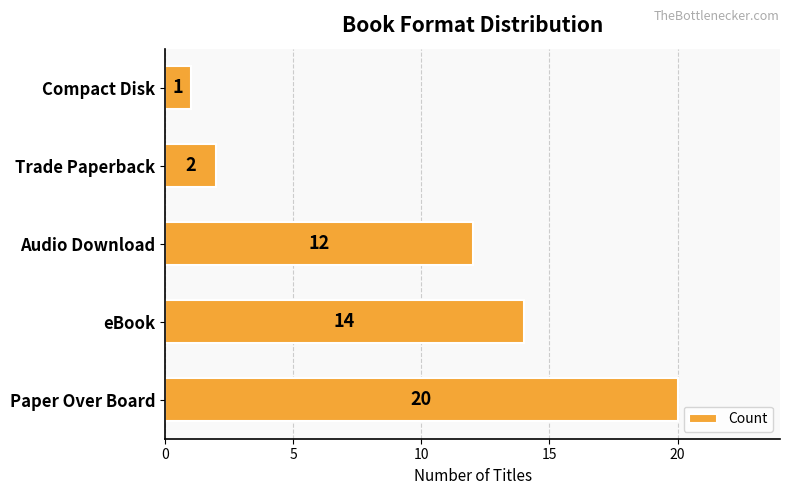

Are the bars grouped side by side (vs. stacked)?

No